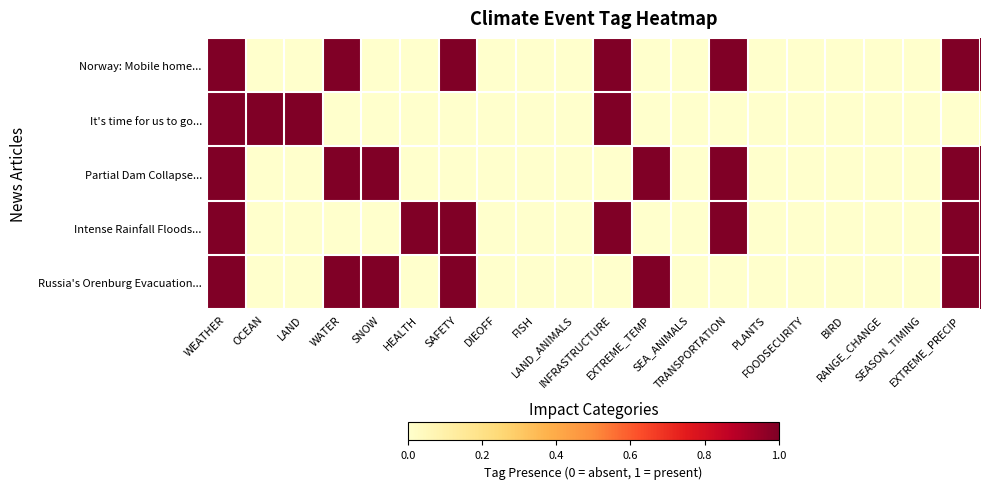

Reading left to right, transcribe all the data shown in this chart.

Norway: Mobile home...: WEATHER=1	OCEAN=0	LAND=0	WATER=1	SNOW=0	HEALTH=0	SAFETY=1	DIEOFF=0	FISH=0	LAND_ANIMALS=0	INFRASTRUCTURE=1	EXTREME_TEMP=0	SEA_ANIMALS=0	TRANSPORTATION=1	PLANTS=0	FOODSECURITY=0	BIRD=0	RANGE_CHANGE=0	SEASON_TIMING=0	EXTREME_PRECIP=1
It's time for us to go...: WEATHER=1	OCEAN=1	LAND=1	WATER=0	SNOW=0	HEALTH=0	SAFETY=0	DIEOFF=0	FISH=0	LAND_ANIMALS=0	INFRASTRUCTURE=1	EXTREME_TEMP=0	SEA_ANIMALS=0	TRANSPORTATION=0	PLANTS=0	FOODSECURITY=0	BIRD=0	RANGE_CHANGE=0	SEASON_TIMING=0	EXTREME_PRECIP=0
Partial Dam Collapse...: WEATHER=1	OCEAN=0	LAND=0	WATER=1	SNOW=1	HEALTH=0	SAFETY=0	DIEOFF=0	FISH=0	LAND_ANIMALS=0	INFRASTRUCTURE=0	EXTREME_TEMP=1	SEA_ANIMALS=0	TRANSPORTATION=1	PLANTS=0	FOODSECURITY=0	BIRD=0	RANGE_CHANGE=0	SEASON_TIMING=0	EXTREME_PRECIP=1
Intense Rainfall Floods...: WEATHER=1	OCEAN=0	LAND=0	WATER=0	SNOW=0	HEALTH=1	SAFETY=1	DIEOFF=0	FISH=0	LAND_ANIMALS=0	INFRASTRUCTURE=1	EXTREME_TEMP=0	SEA_ANIMALS=0	TRANSPORTATION=1	PLANTS=0	FOODSECURITY=0	BIRD=0	RANGE_CHANGE=0	SEASON_TIMING=0	EXTREME_PRECIP=1
Russia's Orenburg Evacuation...: WEATHER=1	OCEAN=0	LAND=0	WATER=1	SNOW=1	HEALTH=0	SAFETY=1	DIEOFF=0	FISH=0	LAND_ANIMALS=0	INFRASTRUCTURE=0	EXTREME_TEMP=1	SEA_ANIMALS=0	TRANSPORTATION=0	PLANTS=0	FOODSECURITY=0	BIRD=0	RANGE_CHANGE=0	SEASON_TIMING=0	EXTREME_PRECIP=1